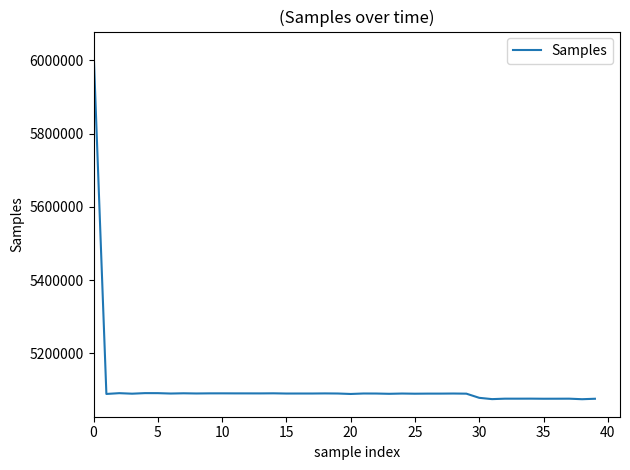

What is the smallest value displayed?

5074656